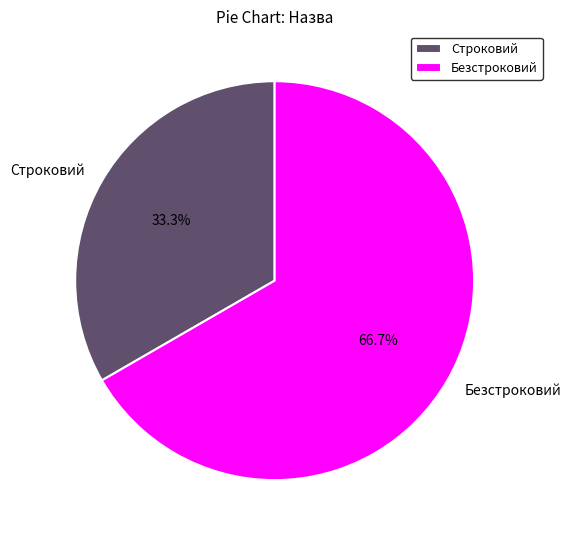

Which has a higher value, Безстроковий or Строковий?

Безстроковий